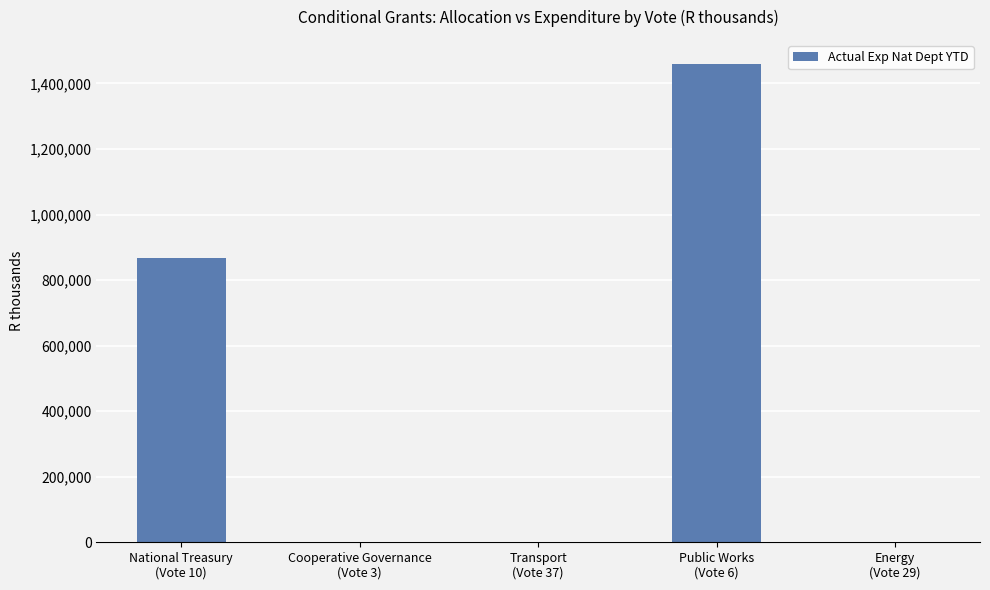

Is it true that the value at Transport
(Vote 37) is 0?

True